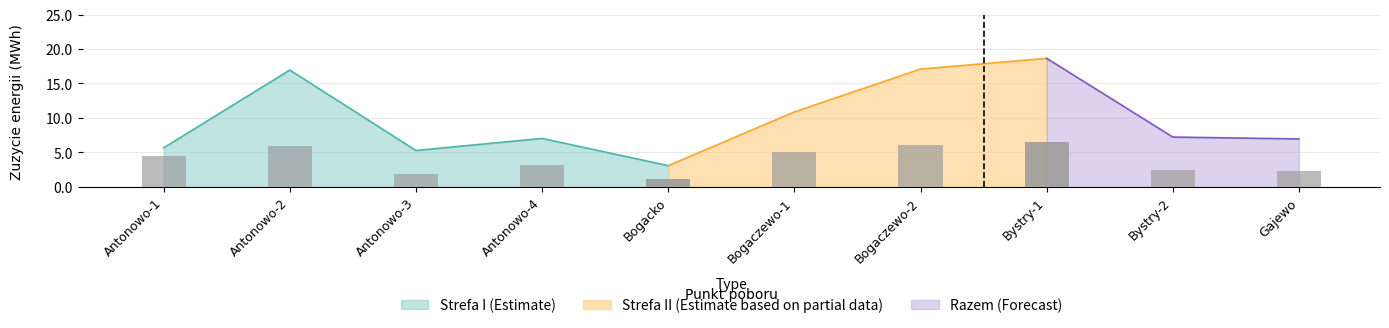

Reading left to right, extract all data points from this chart.

Strefa I: Antonowo-1=4.4	Antonowo-2=6.0	Antonowo-3=1.9	Antonowo-4=3.2	Bogacko=1.1	Bogaczewo-1=5.1	Bogaczewo-2=6.1	Bystry-1=6.5	Bystry-2=2.4	Gajewo=2.3
Strefa II: Antonowo-1=1.3	Antonowo-2=11.0	Antonowo-3=3.4	Antonowo-4=3.8	Bogacko=2.0	Bogaczewo-1=5.8	Bogaczewo-2=11.0	Bystry-1=12.2	Bystry-2=4.8	Gajewo=4.6
Razem: Antonowo-1=5.7	Antonowo-2=16.9	Antonowo-3=5.3	Antonowo-4=7.0	Bogacko=3.1	Bogaczewo-1=10.9	Bogaczewo-2=17.1	Bystry-1=18.6	Bystry-2=7.2	Gajewo=7.0